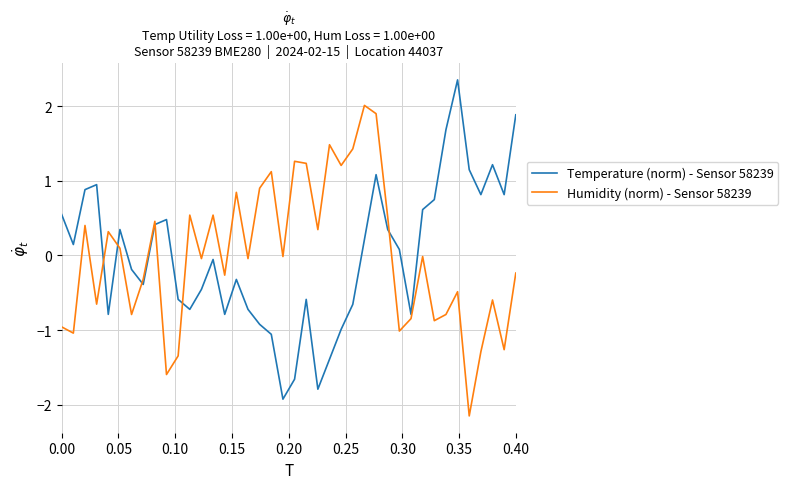

In Humidity (norm) - Sensor 58239, how many points are lower than both neighbors (excluding endpoints)?

14